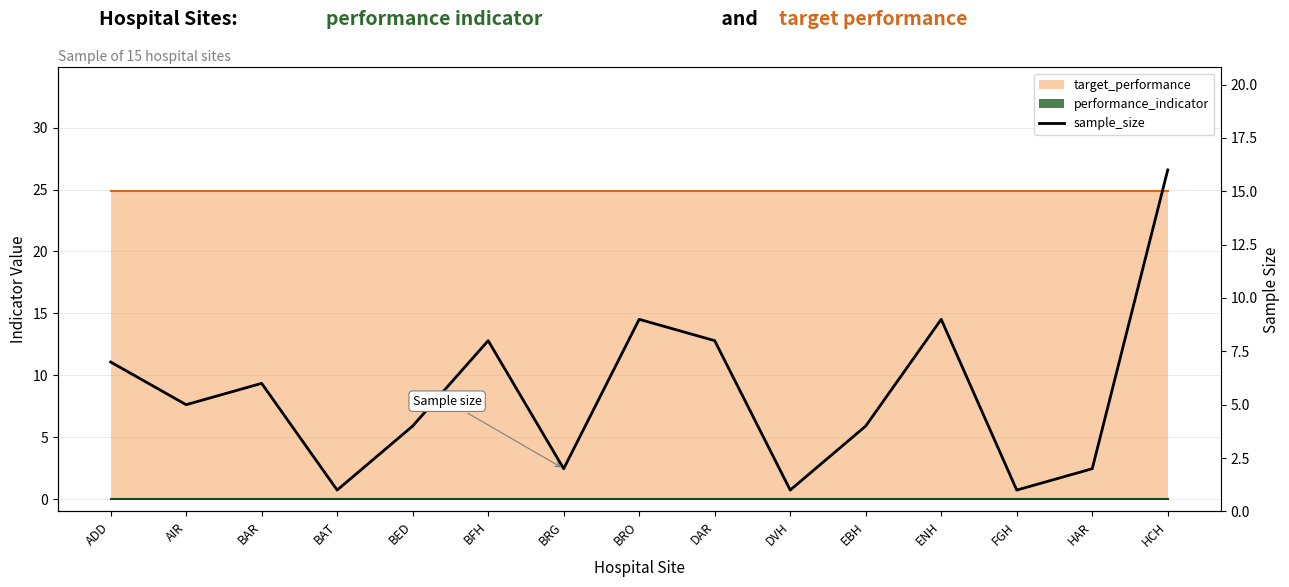

Which has a higher value, DAR or ADD?

DAR